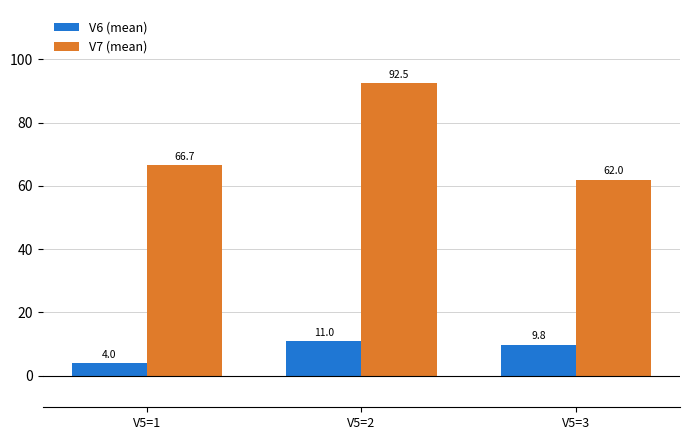

How many bars are there in each group?

2